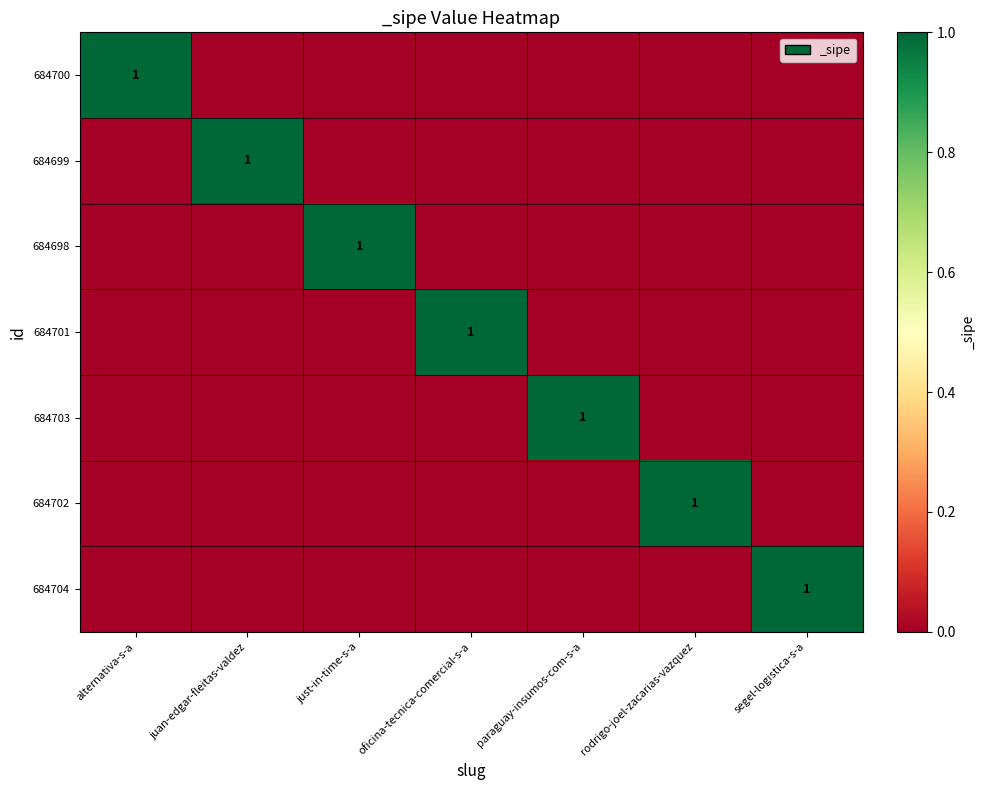

Which category has the lowest value across all series?

juan-edgar-fleitas-valdez